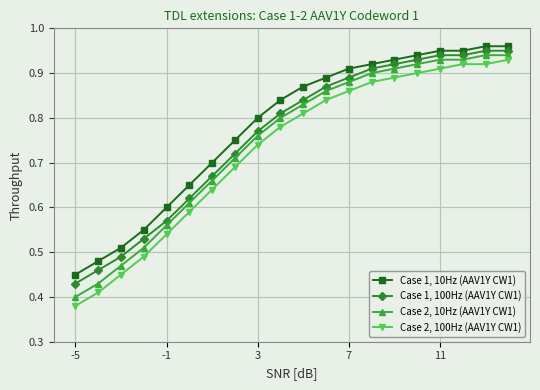

What is the sum of all Case 1, 100Hz (AAV1Y CW1) values?

15.2